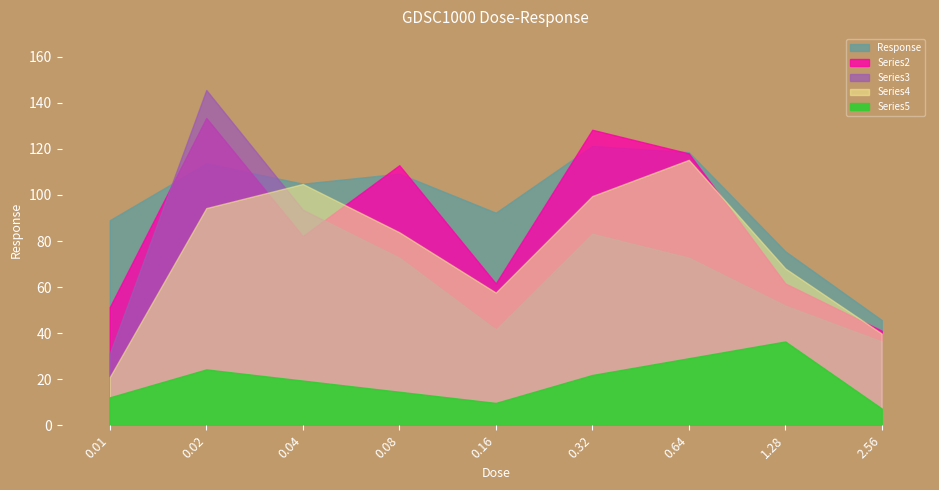

Approximately how many times larger is the value at 0.01 compared to 2.56?

1.9